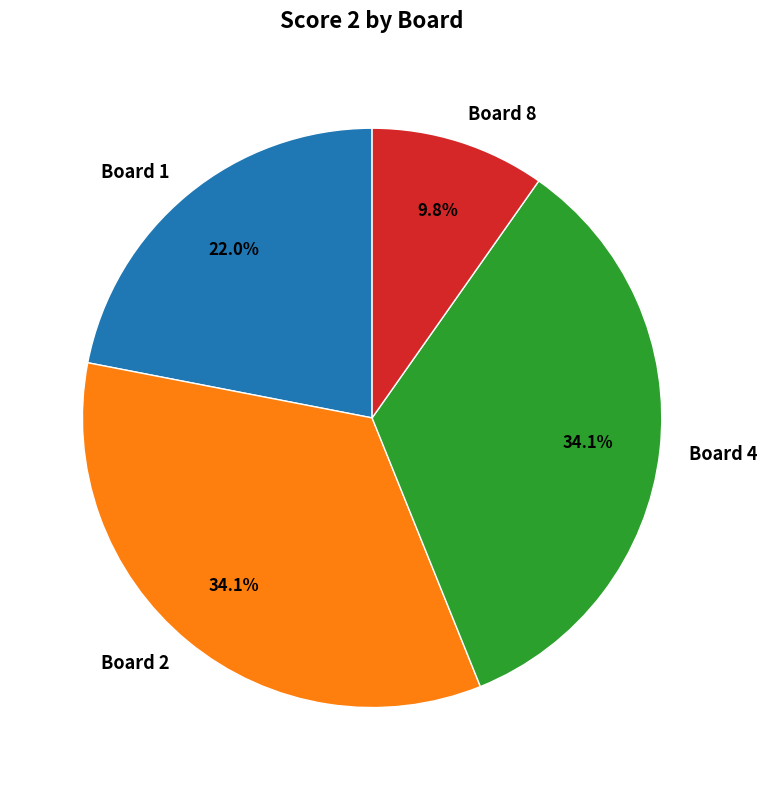

How many slices are in this pie chart?

4